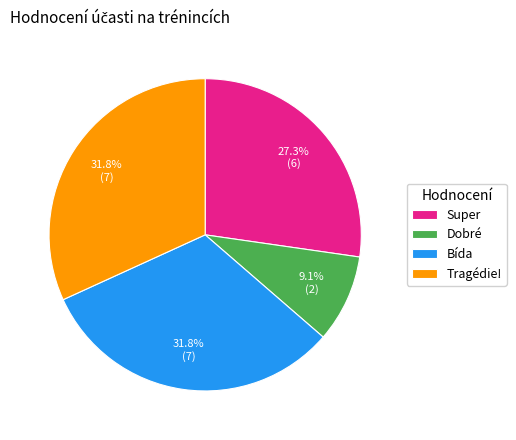

What is the ratio of the value at Super to the value at Bída?

0.9